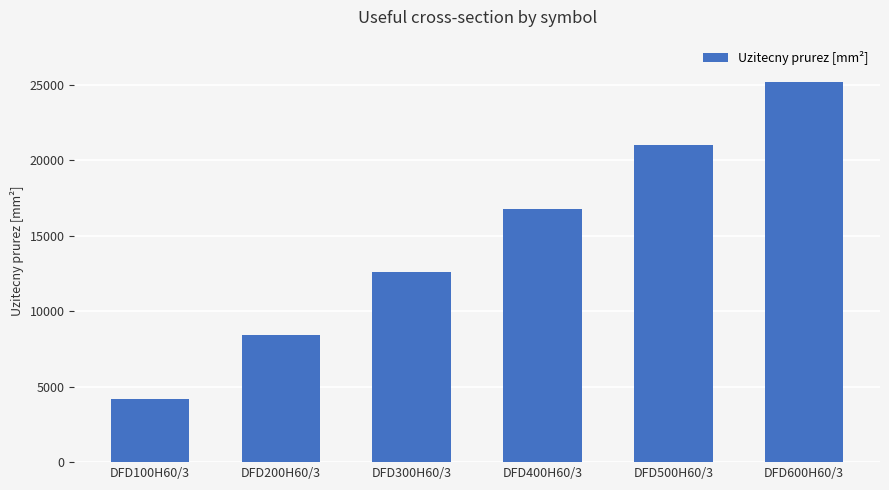

Reading right to left, transcribe all the data shown in this chart.

DFD600H60/3=25200	DFD500H60/3=21000	DFD400H60/3=16800	DFD300H60/3=12600	DFD200H60/3=8400	DFD100H60/3=4200